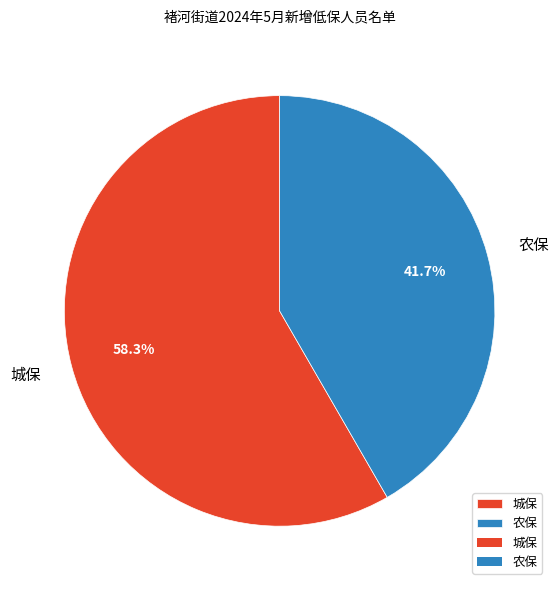

To the nearest percent, what percentage of the pie is 城保?

58%